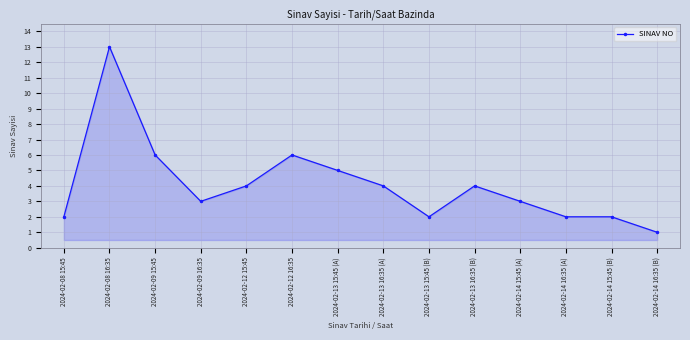

At which label does the data first exceed 4?

2024-02-08 16:35